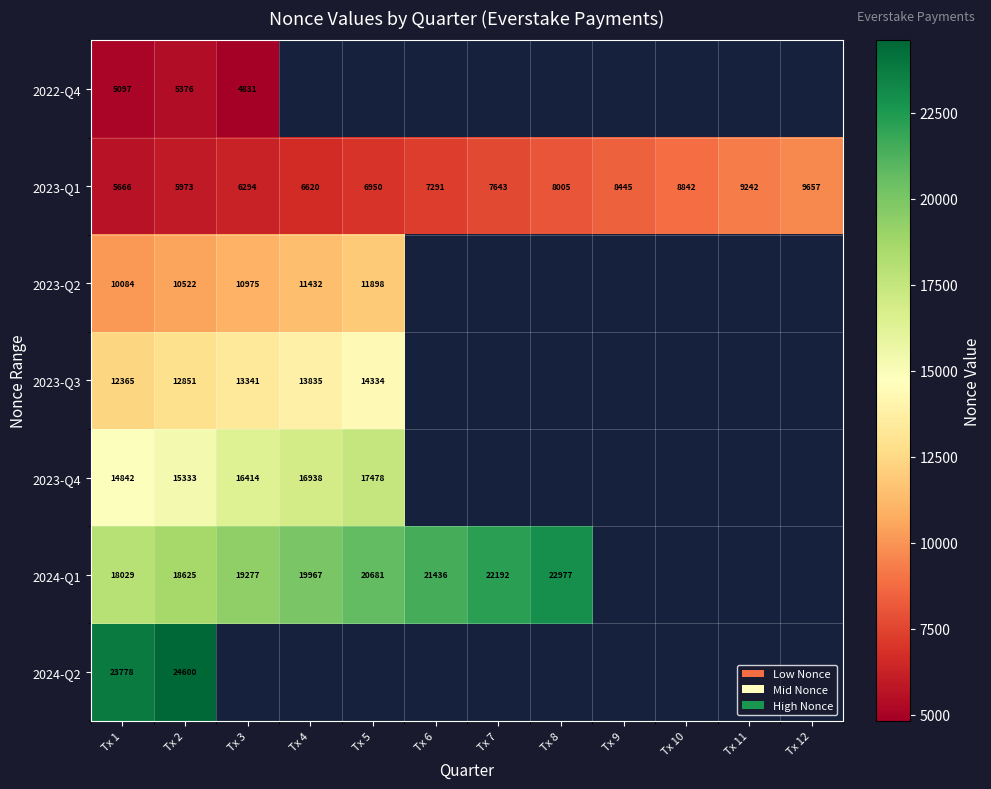

Rank the series at Tx 2 from highest to lowest value.

2024-Q2, 2024-Q1, 2023-Q4, 2023-Q3, 2023-Q2, 2023-Q1, 2022-Q4